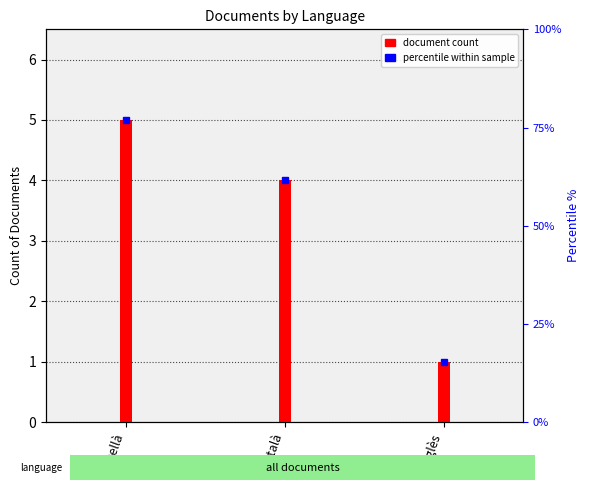

What is the change in value from Castellà to Anglès?

-4